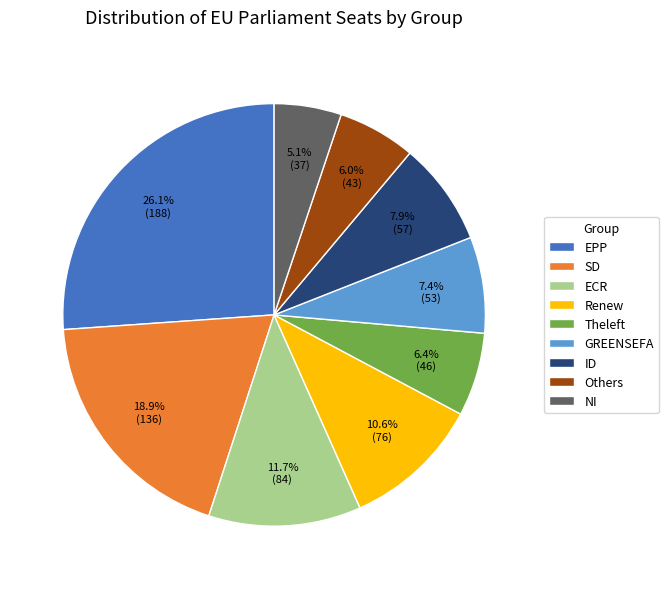

How many segments does this pie chart have?

9